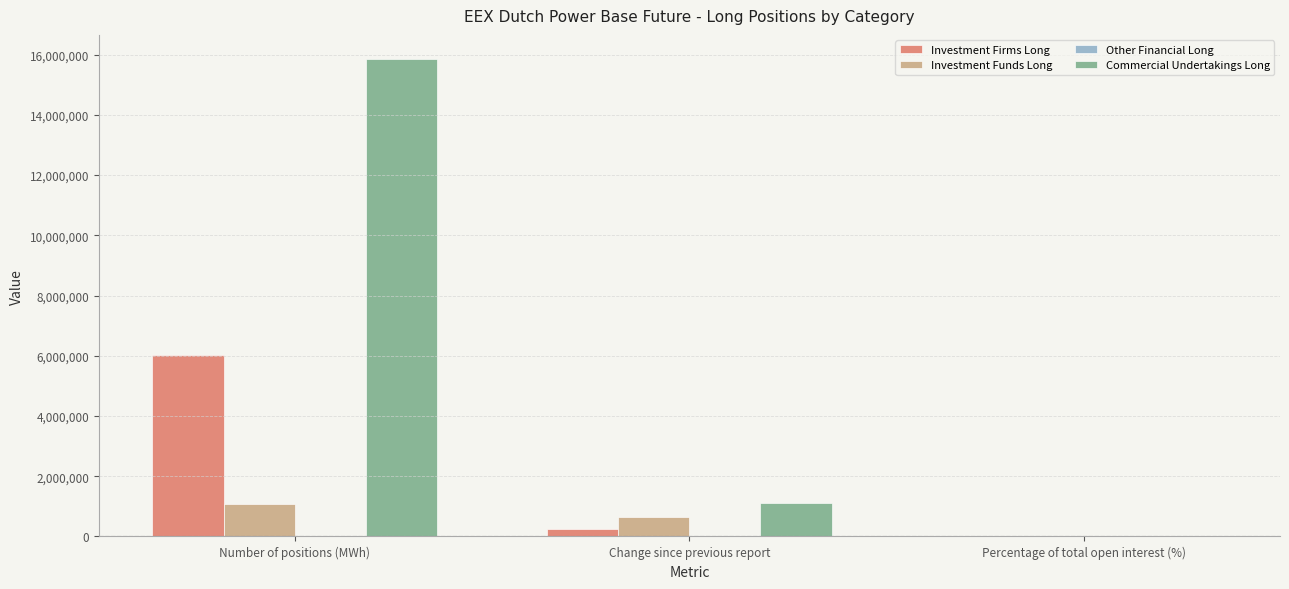

Which series has the largest total across all categories?

Commercial Undertakings Long